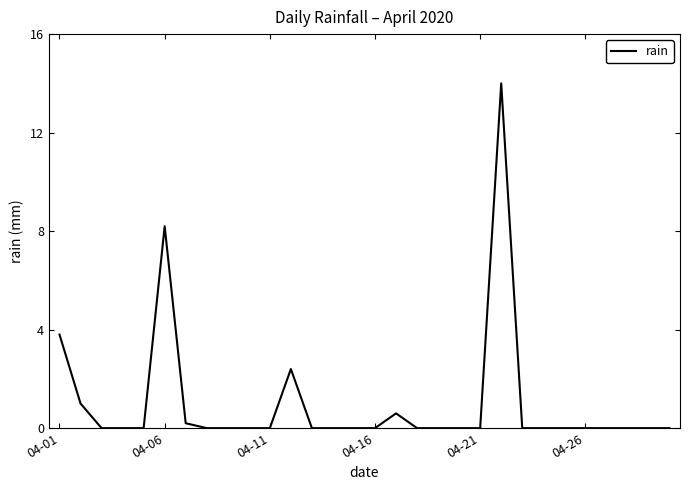

What is the maximum value shown in the chart?

14.0